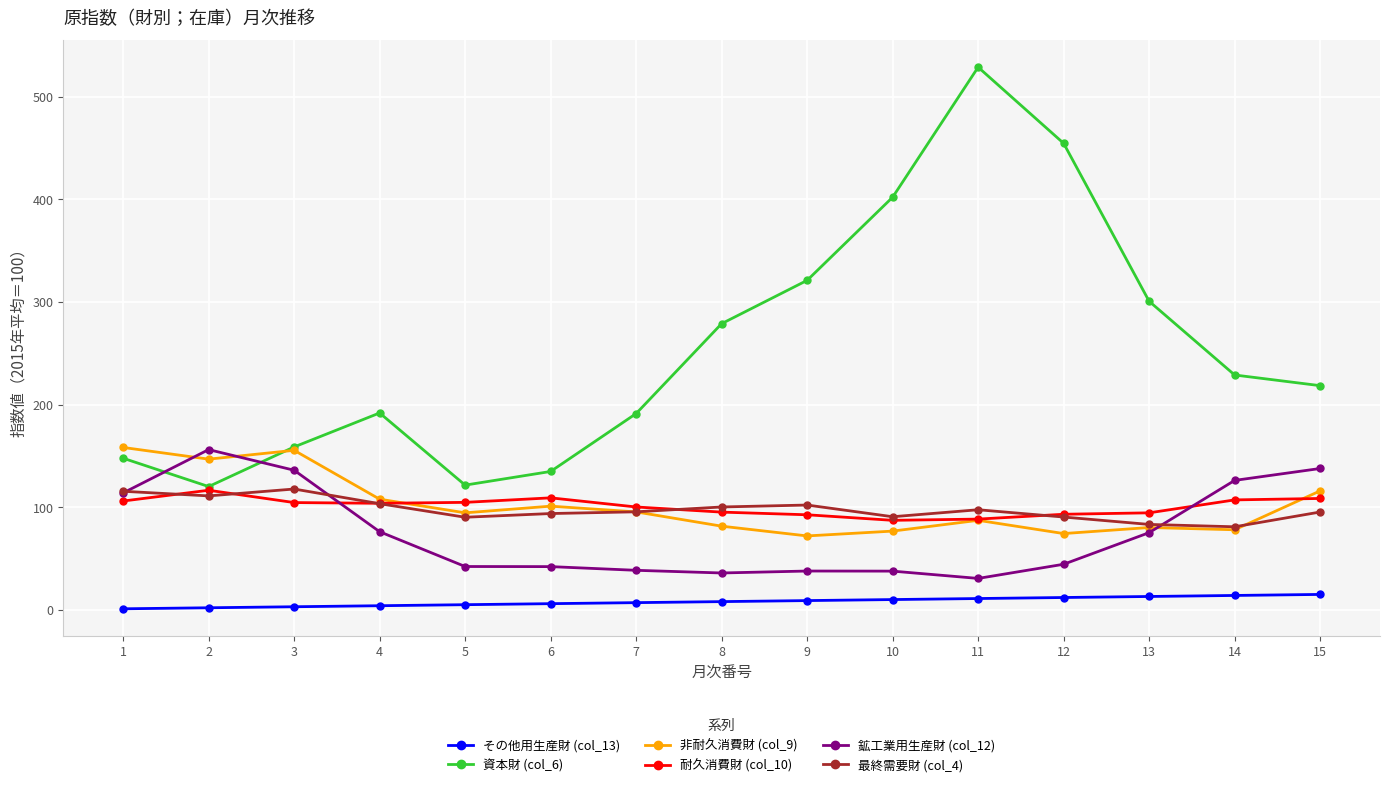

Which series has the largest total across all categories?

資本財 (col_6)